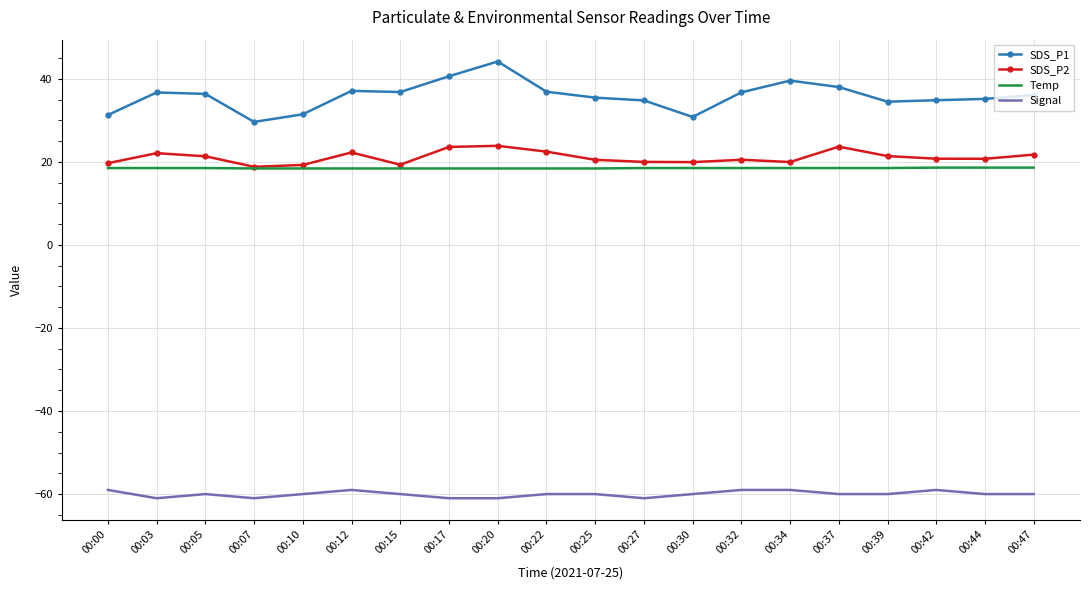

At 00:20, list the series in order from largest to smallest.

SDS_P1, SDS_P2, Temp, Signal